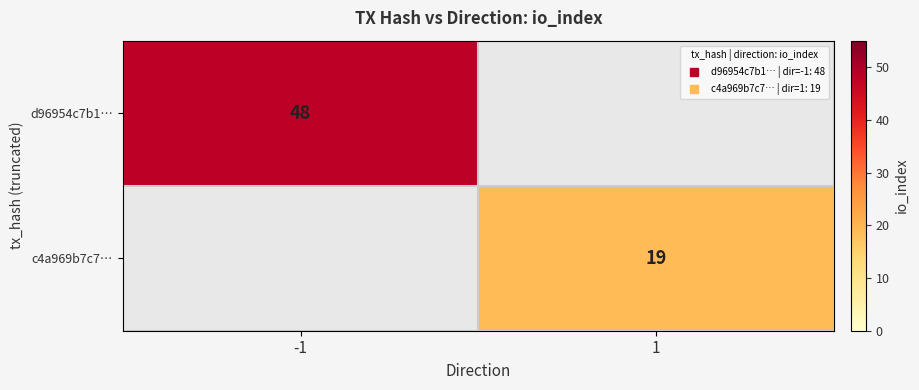

At which category does the chart reach its peak across all series?

-1